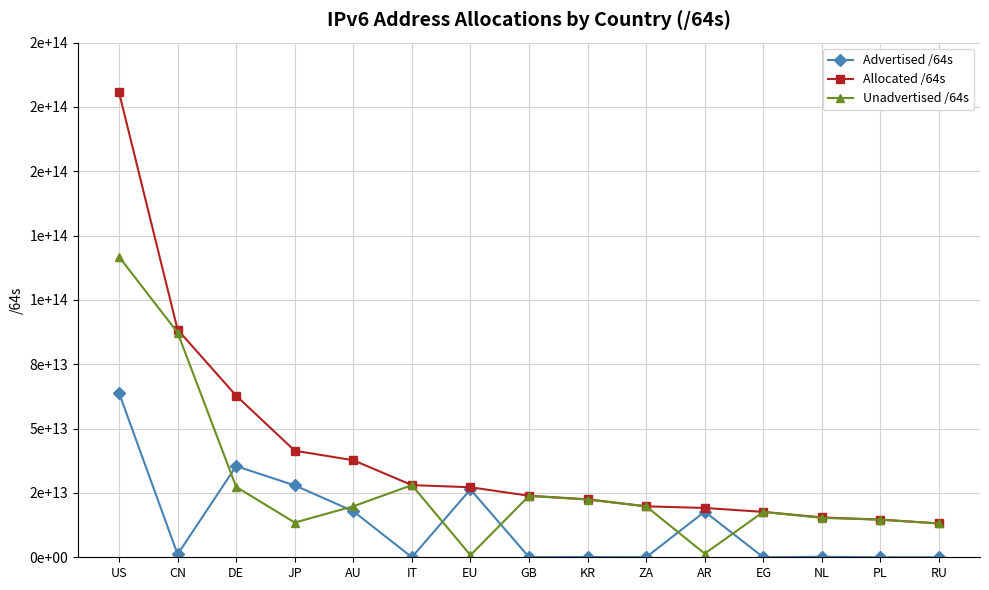

What is the average value of the Advertised /64s series?

12723776415334